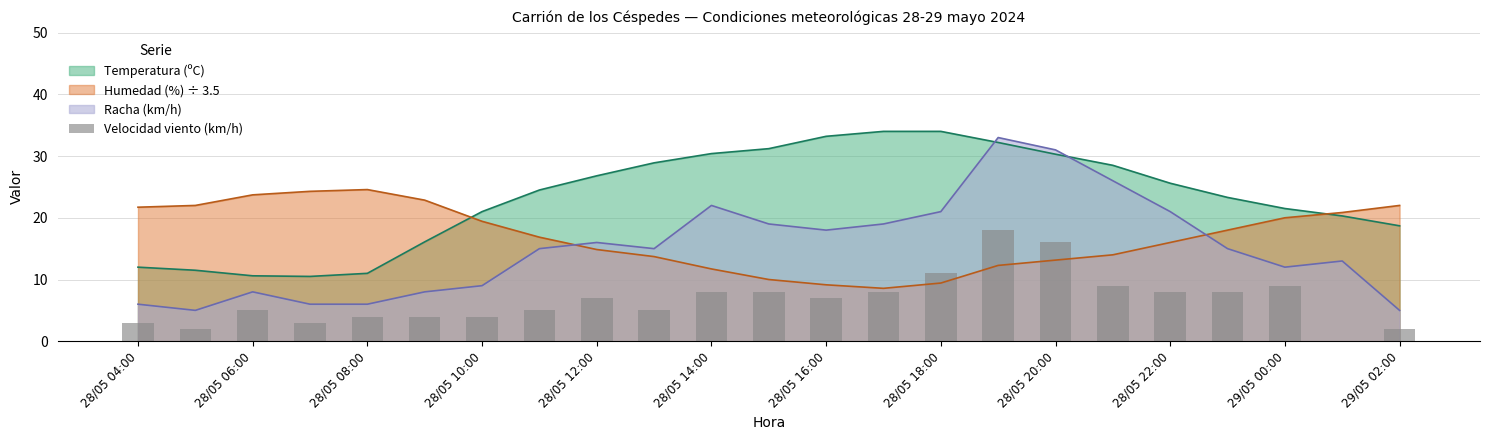

What is the maximum value for Racha (km/h)?

33.0